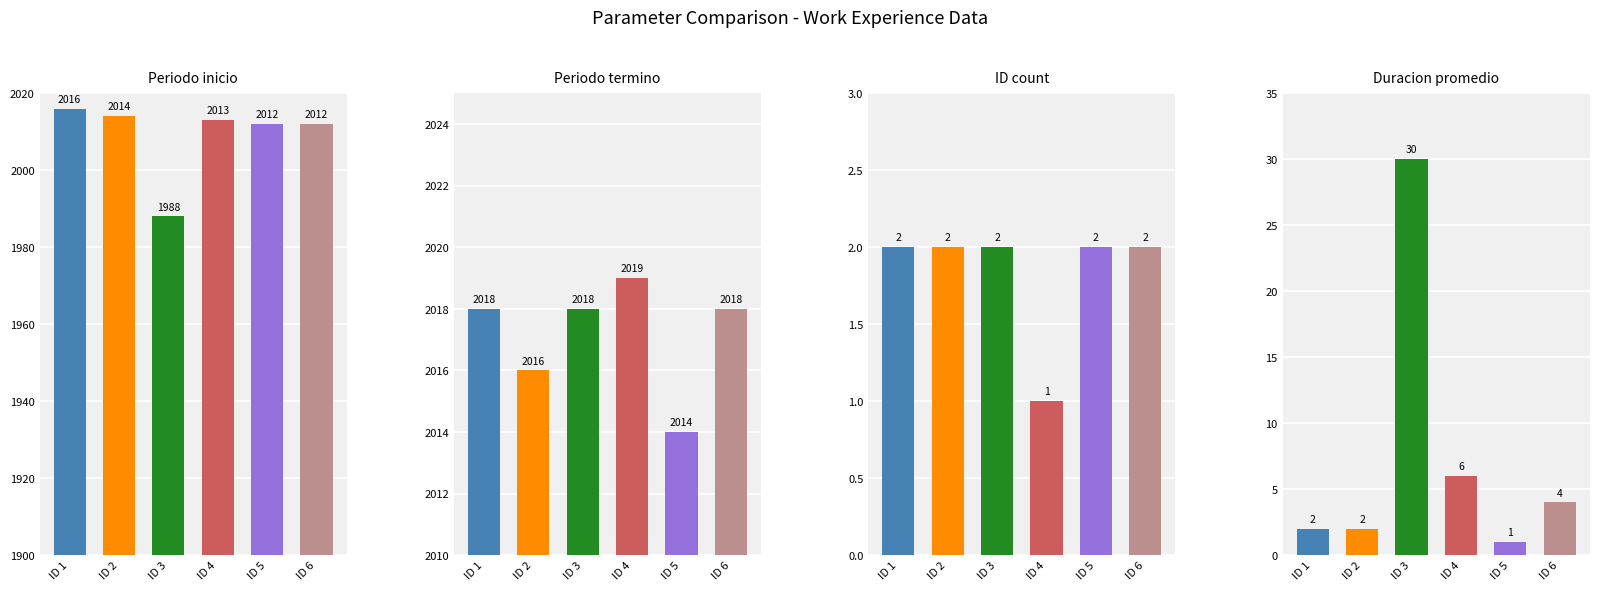

What is the value of the Periodo inicio bar at the 2nd from the left?

2014